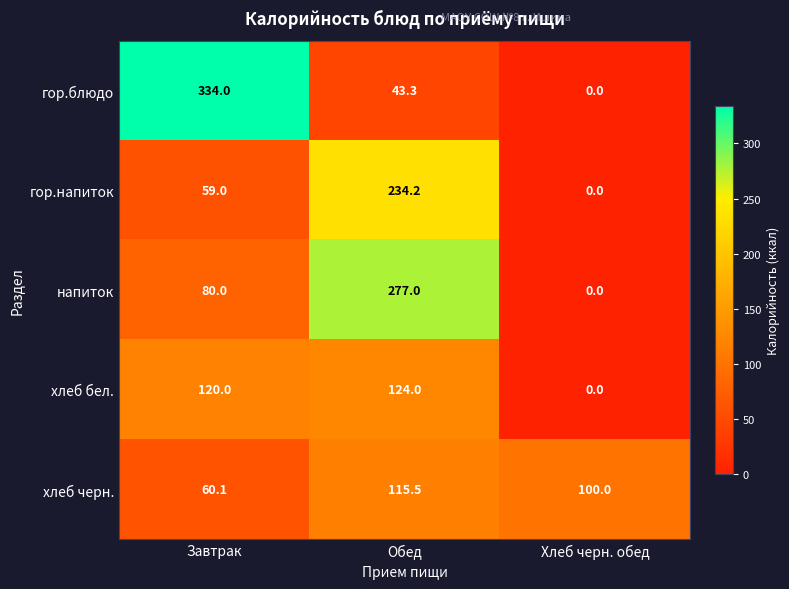

What is the difference between the гор.напиток values at Обед and Хлеб черн. обед?

234.2